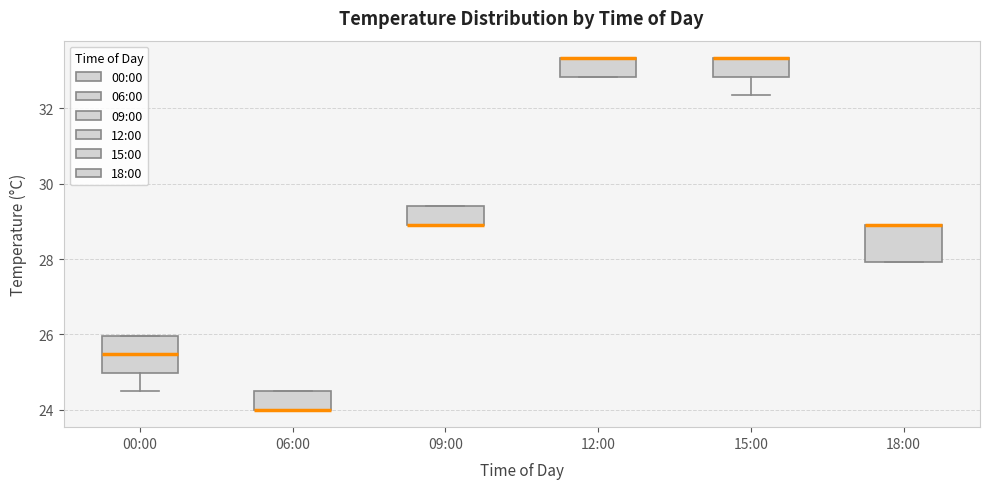

Reading left to right, read every box against the y-axis: the position of its median line, the range the box covers, and the ends of its whiskers. The values are not printed on the chart, so give them approximately, as read against the axis.

00:00: median 25.4, box 25.0 to 26.0, whiskers 24.6 to 26.0
06:00: median 24.0 (drawn on the box's lower edge), box 24.0 to 24.6, whiskers 24.0 to 24.6
09:00: median 29.0 (drawn on the box's lower edge), box 29.0 to 29.4, whiskers 29.0 to 29.4
12:00: median 33.4 (drawn on the box's upper edge), box 32.8 to 33.4, whiskers 32.8 to 33.4
15:00: median 33.4 (drawn on the box's upper edge), box 32.8 to 33.4, whiskers 32.4 to 33.4
18:00: median 29.0 (drawn on the box's upper edge), box 28.0 to 29.0, whiskers 28.0 to 29.0